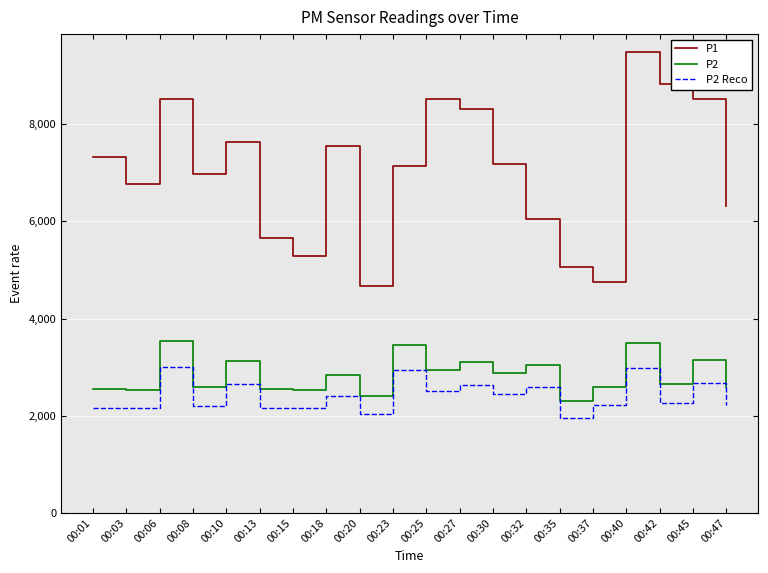

The P1 series shows 4680.0 at 00:20. True or false?

True